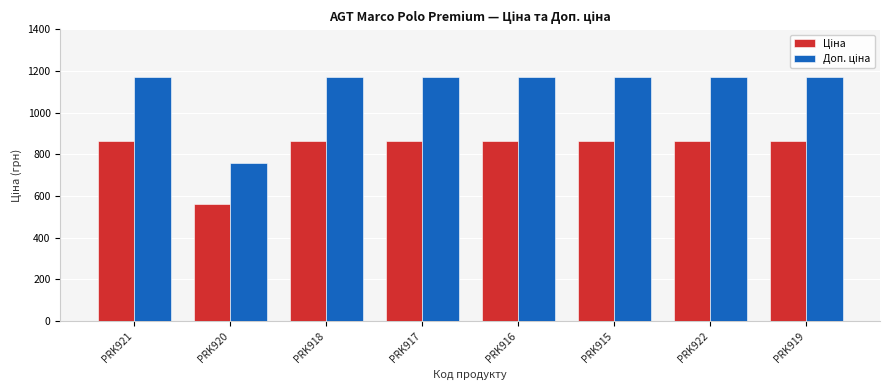

At how many categories does at least one series exceed 1068?

7